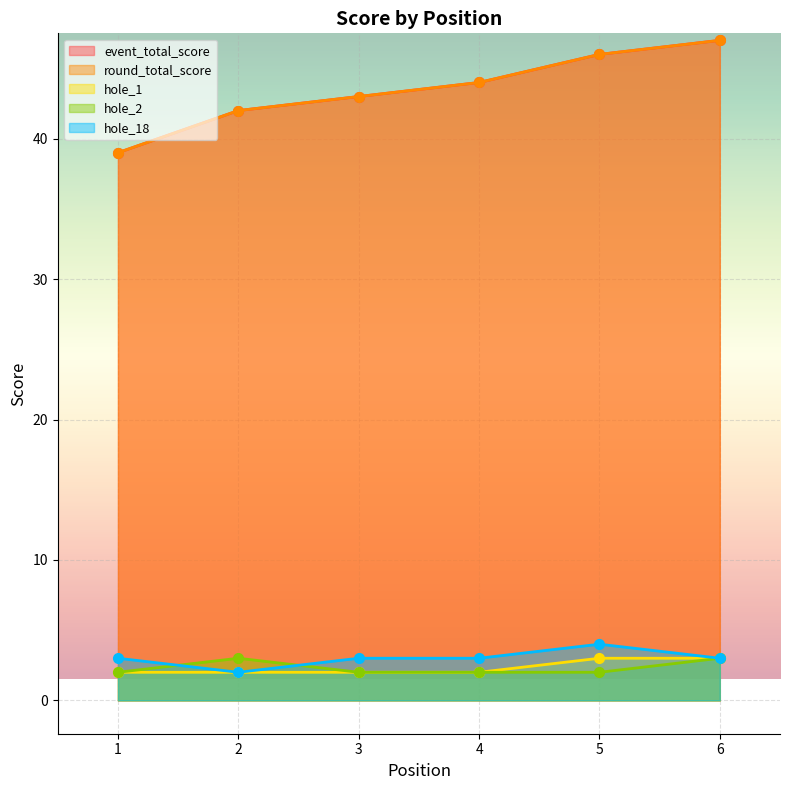

At which label does hole_1 reach its minimum?

1